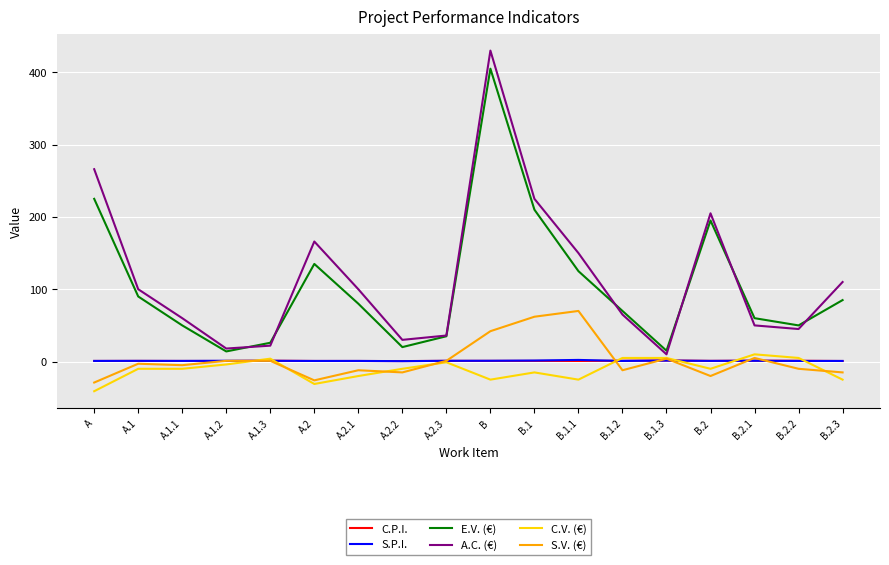

What is the total value across all series at A.1.2?

30.9